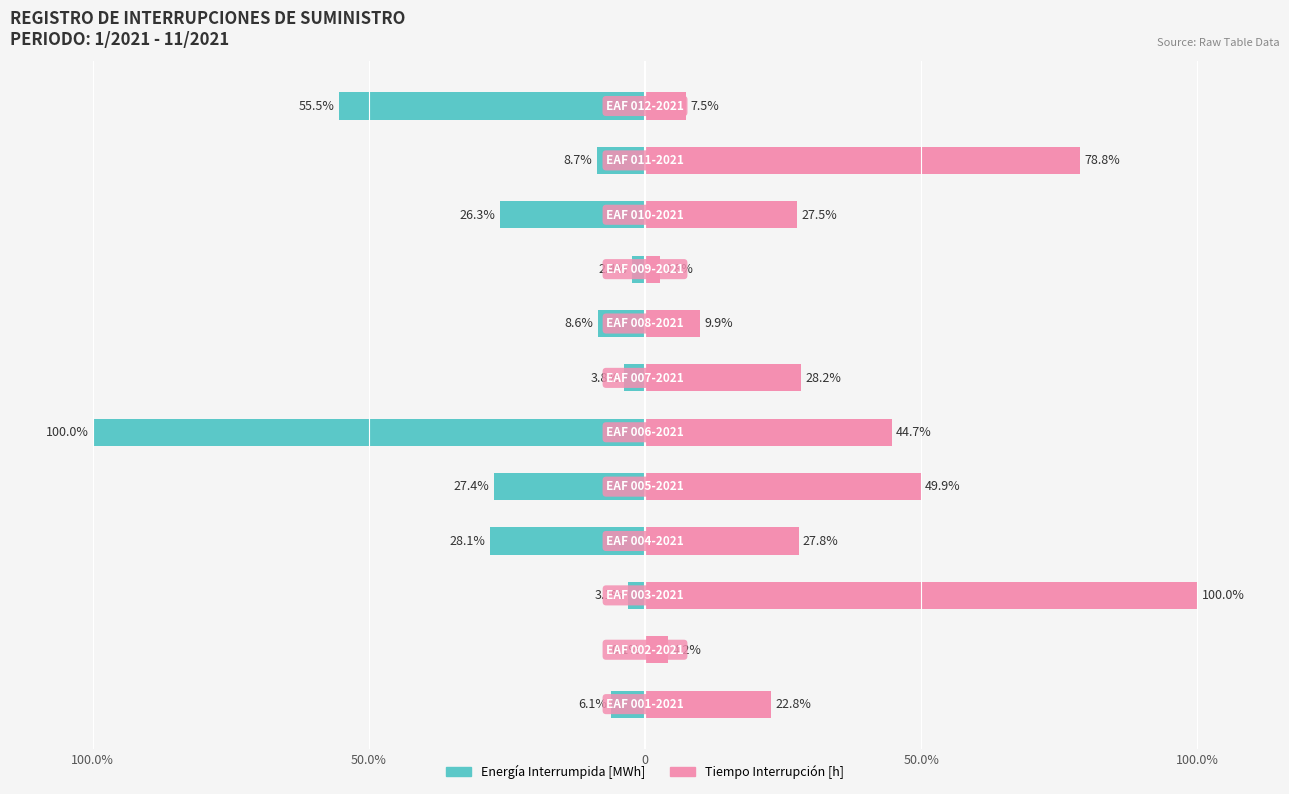

What is the sum of all Energía Interrumpida values?

-270.1